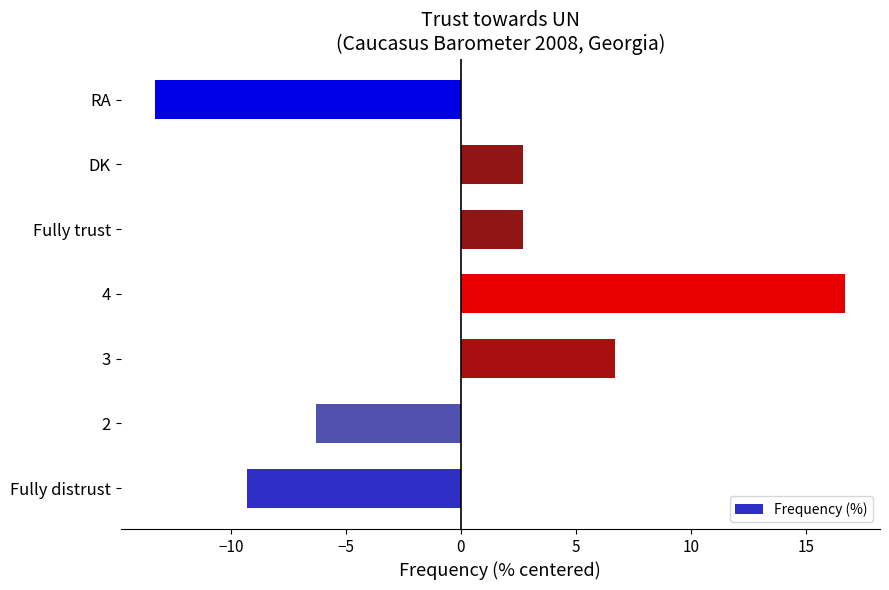

Reading bottom to top, transcribe all the data shown in this chart.

-9.3	-6.3	6.7	16.7	2.7	2.7	-13.3